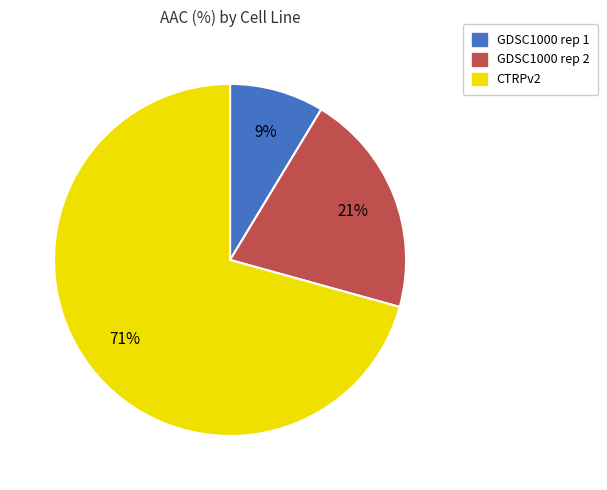

To the nearest percent, what is the combined percentage of GDSC1000 rep 2 and CTRPv2?

91%